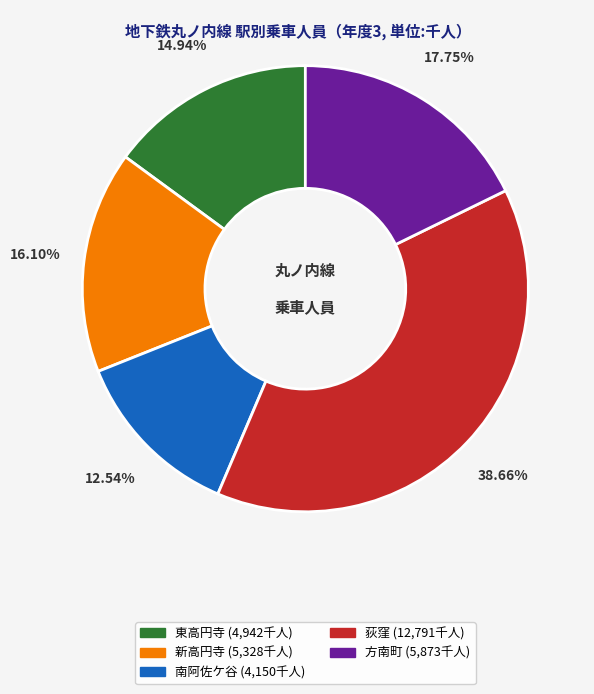

What is the smallest slice in the pie chart?

南阿佐ケ谷